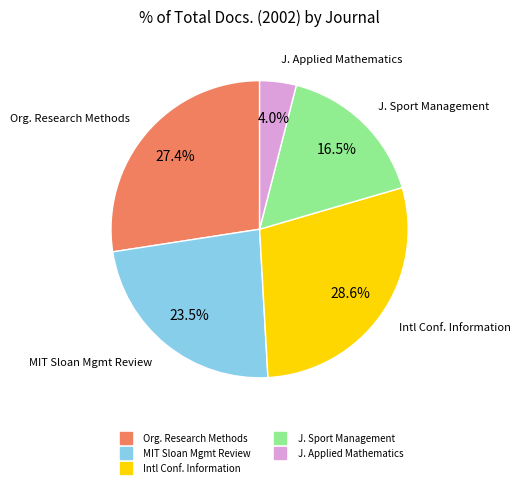

Does any single category account for the majority?

No